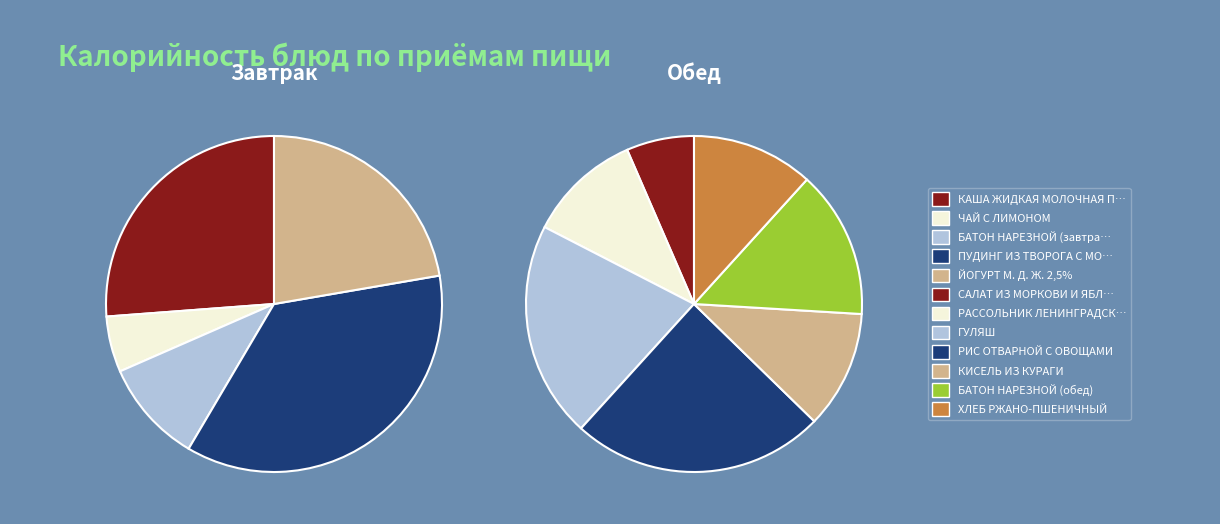

Rank the categories by value from lowest to highest.

Завтрак, Обед